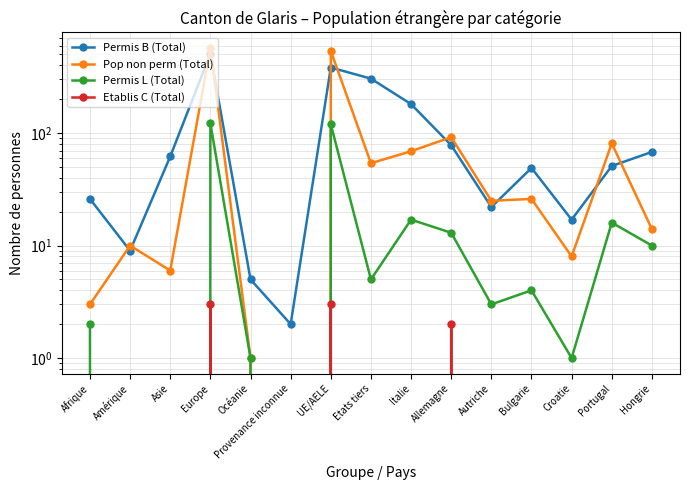

Is the value of Permis L (Total) at Afrique greater than the value of Pop non perm (Total) at Italie?

No